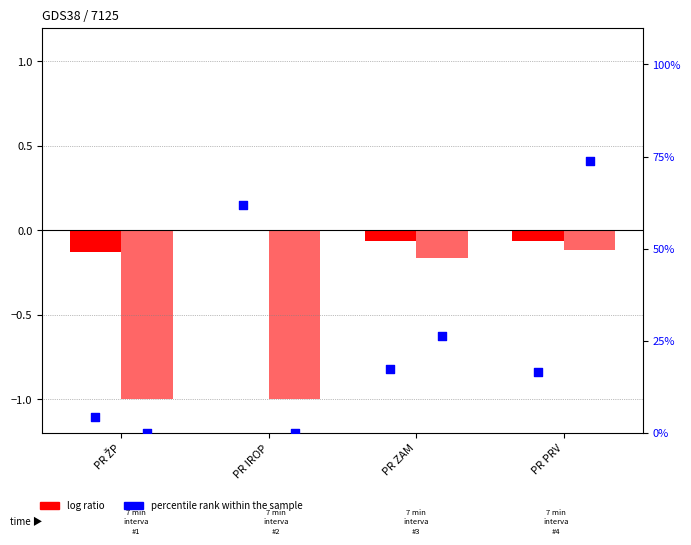

At how many categories does at least one series exceed 4?

4